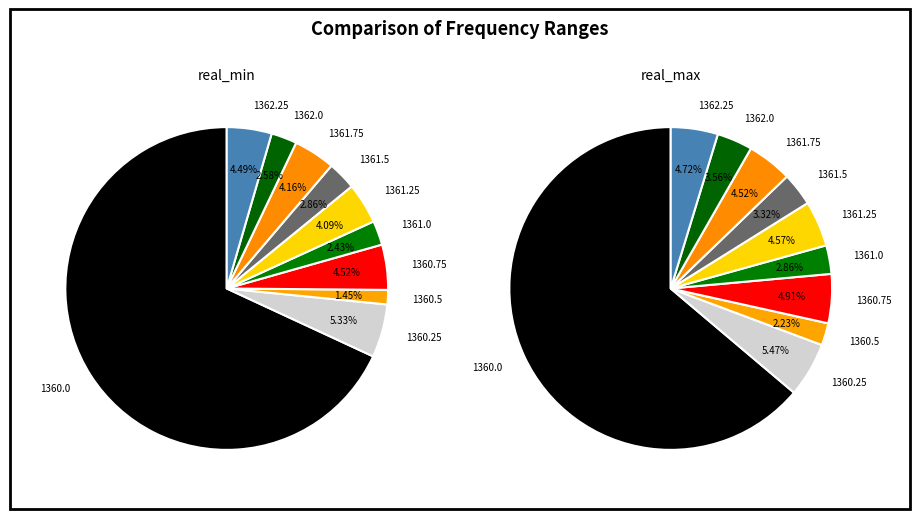

What percentage is the 1360.75 slice, to the nearest percent?

5%